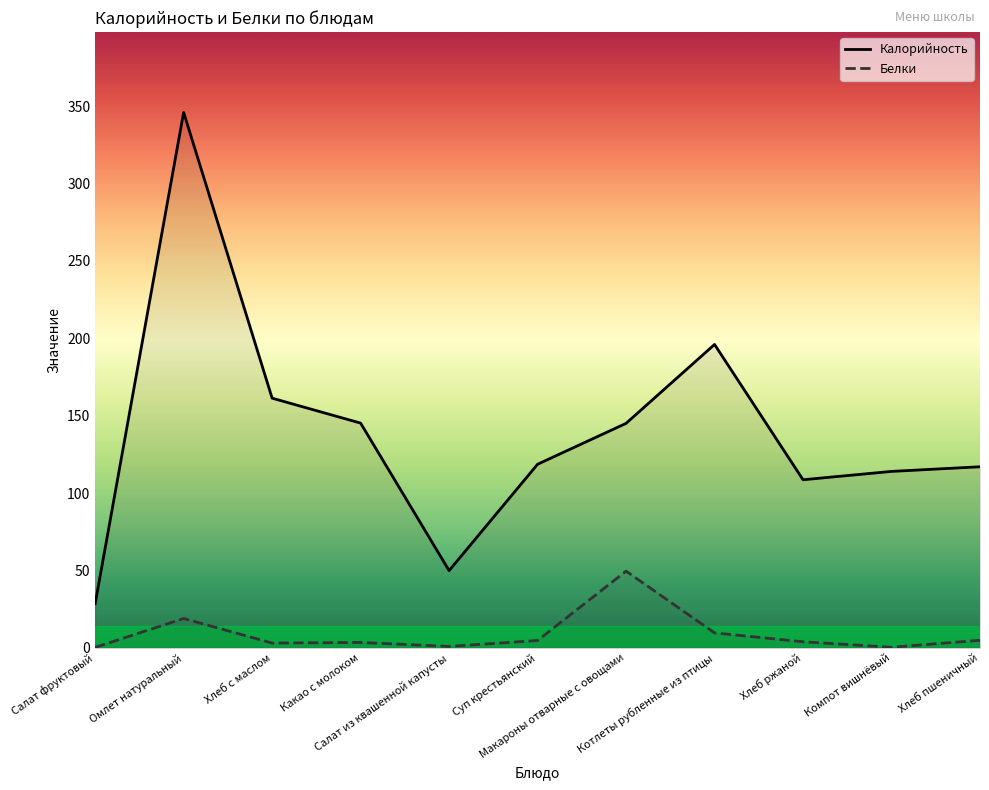

List the series in order of their peak value, highest first.

Калорийность, Белки